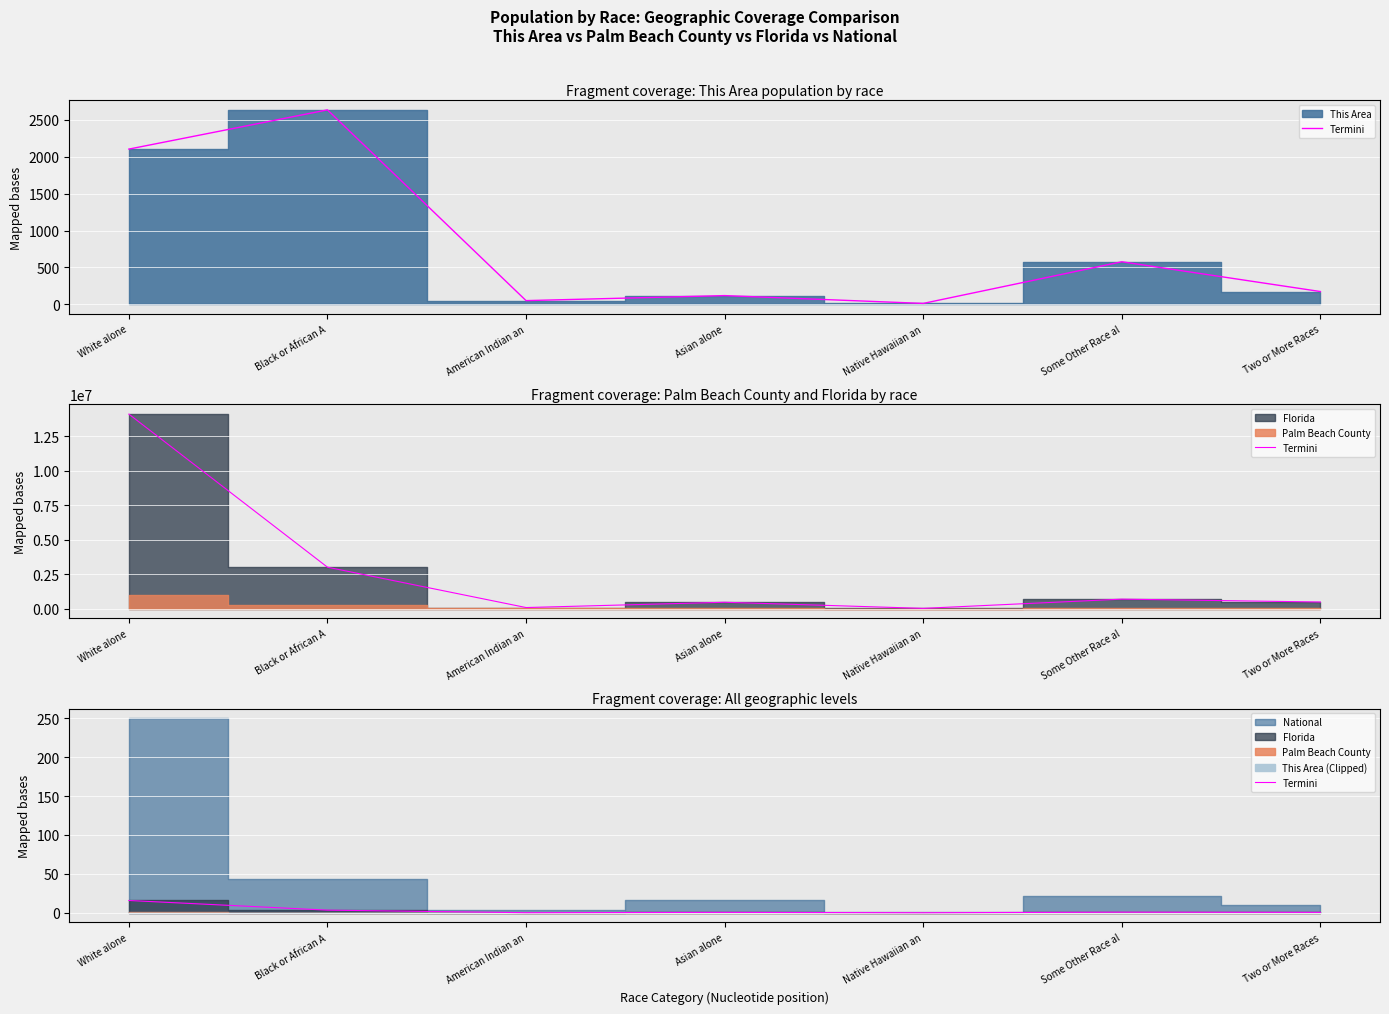

How many lines are shown in the chart?

1